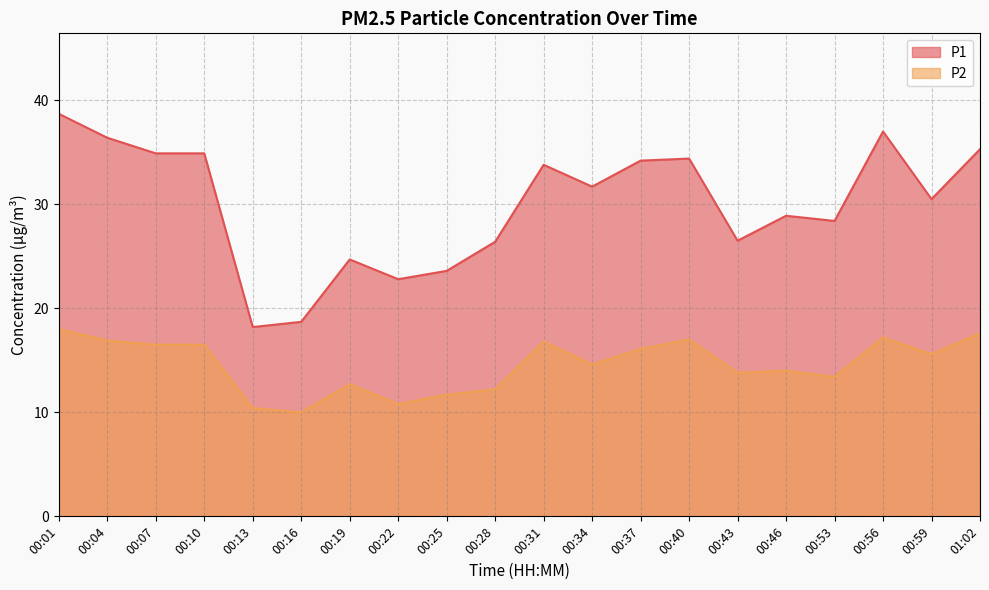

What is the maximum value shown in the chart?

38.7